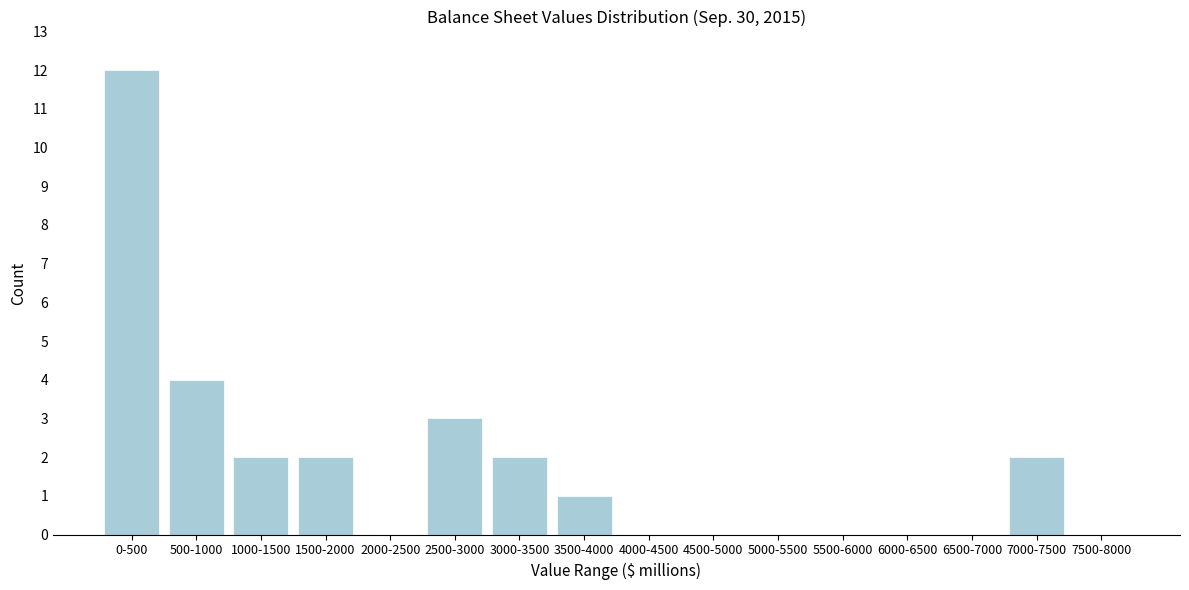

Reading left to right, what are all the values shown in this chart?

0-500=12	500-1000=4	1000-1500=2	1500-2000=2	2000-2500=0	2500-3000=3	3000-3500=2	3500-4000=1	4000-4500=0	4500-5000=0	5000-5500=0	5500-6000=0	6000-6500=0	6500-7000=0	7000-7500=2	7500-8000=0